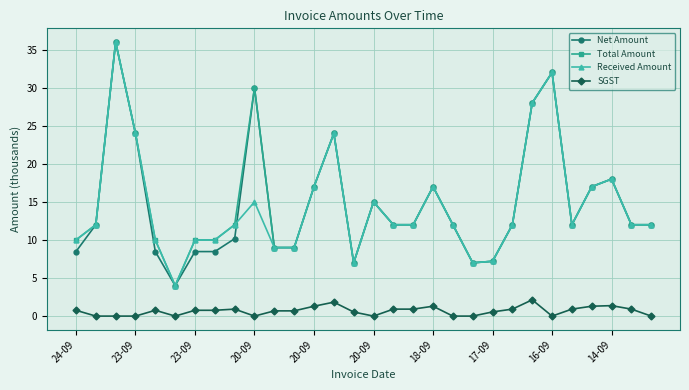

How many lines are shown in the chart?

4